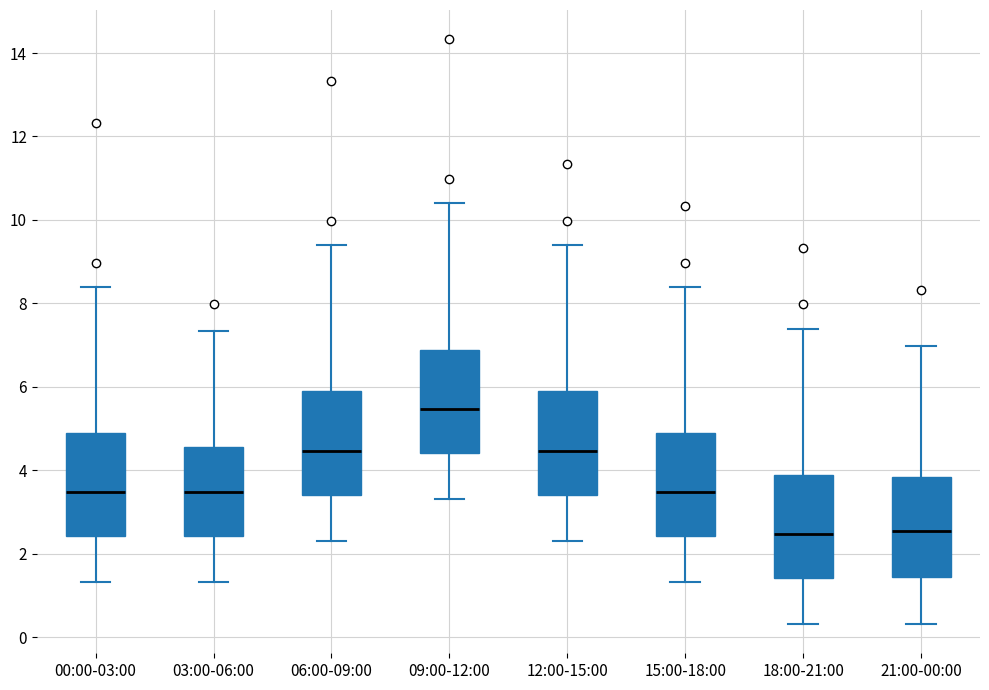

Where does the lower whisker of the box for 15:00-18:00 end on the y-axis? The values are not printed on the chart, so give them approximately, as read against the axis.

1.4